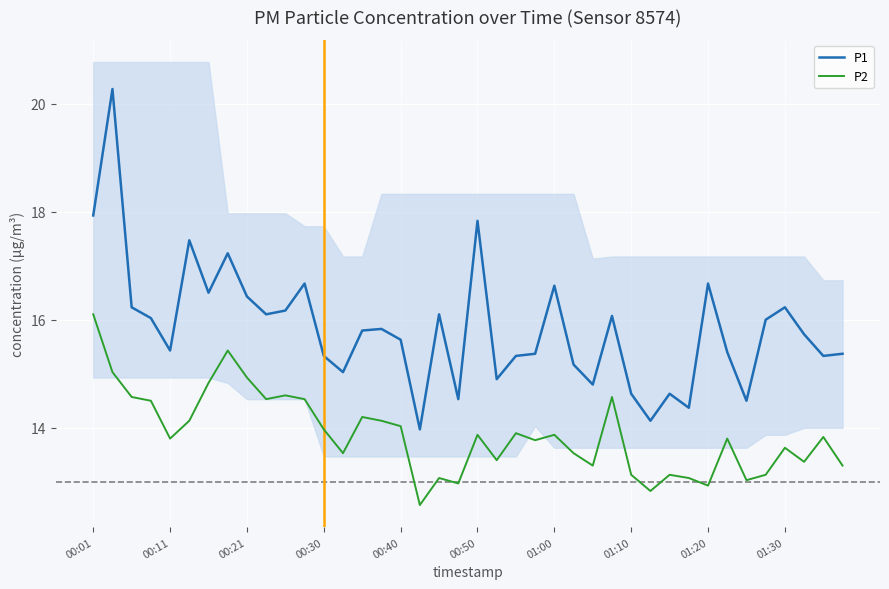

Is it true that P2 equals 4.8 at 01:00?

False